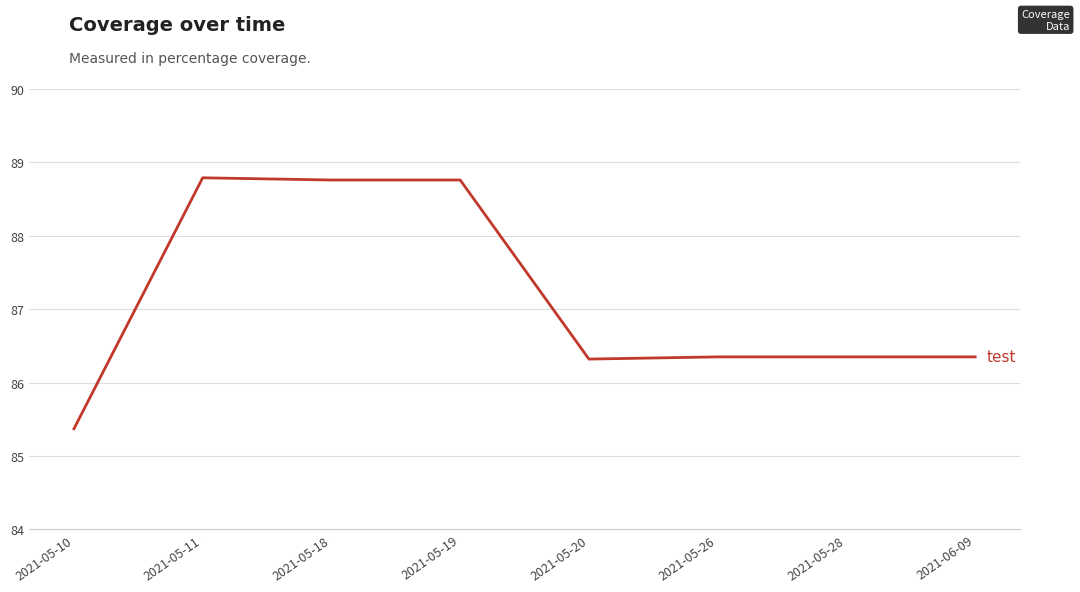

Which category has the lowest value across all series?

2021-05-10